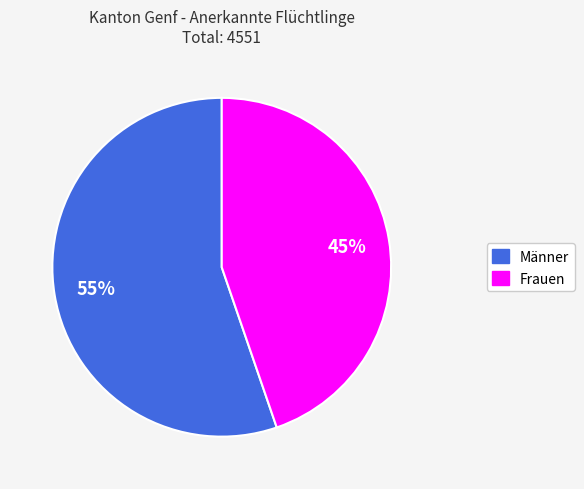

What is the majority slice?

Männer